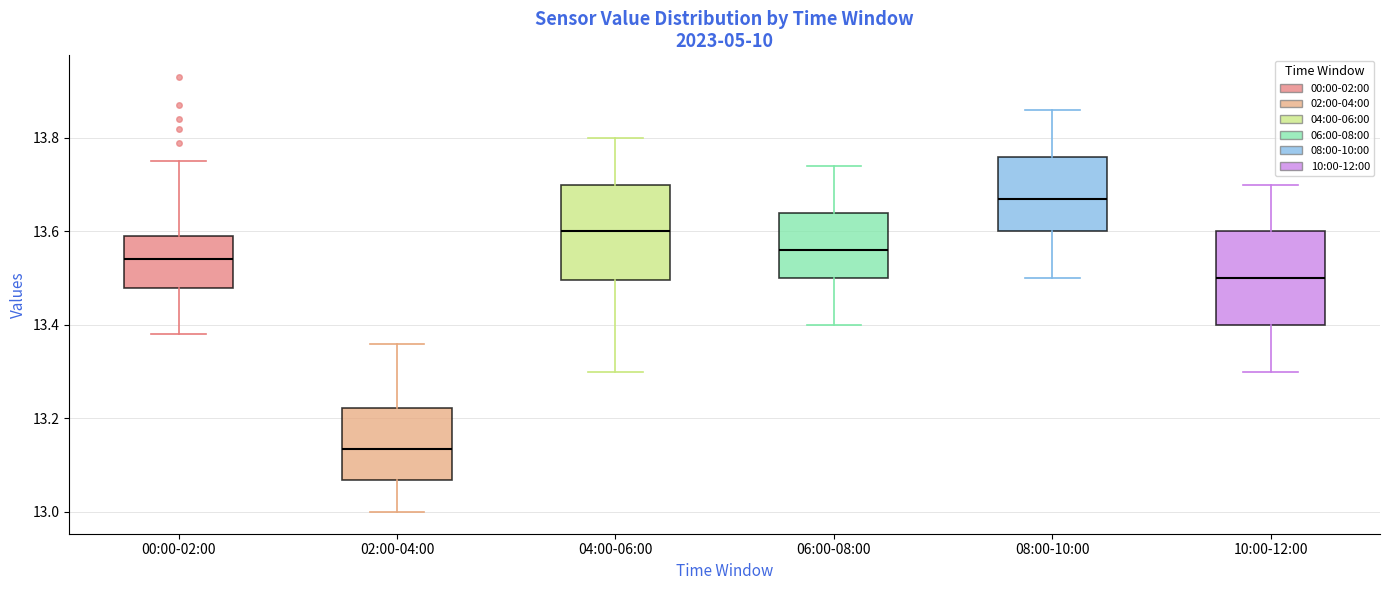

Which box has the highest median line?

08:00-10:00